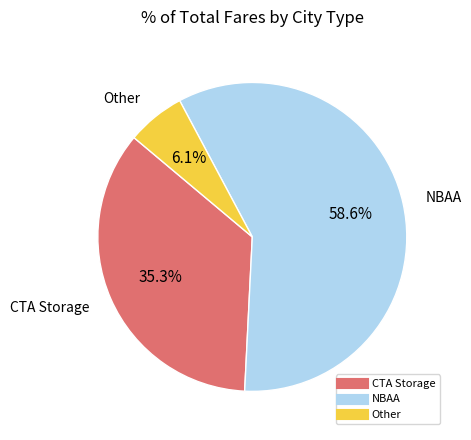

Is the sum of Other and NBAA greater than half?

Yes